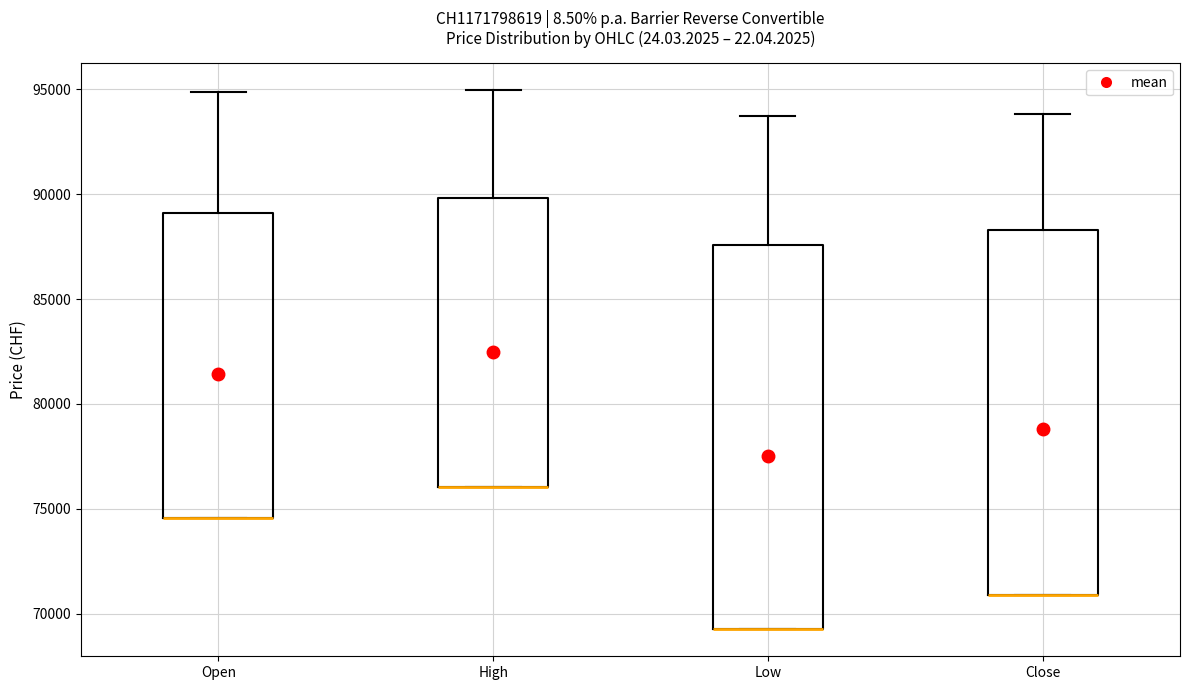

Reading left to right, read every box against the y-axis: the position of its median line, the range the box covers, and the ends of its whiskers. The values are not printed on the chart, so give them approximately, as read against the axis.

Open: median 74500 (drawn on the box's lower edge), box 74500 to 89000, whiskers 74500 to 95000
High: median 76000 (drawn on the box's lower edge), box 76000 to 90000, whiskers 76000 to 95000
Low: median 69500 (drawn on the box's lower edge), box 69500 to 87500, whiskers 69500 to 94000
Close: median 71000 (drawn on the box's lower edge), box 71000 to 88500, whiskers 71000 to 94000